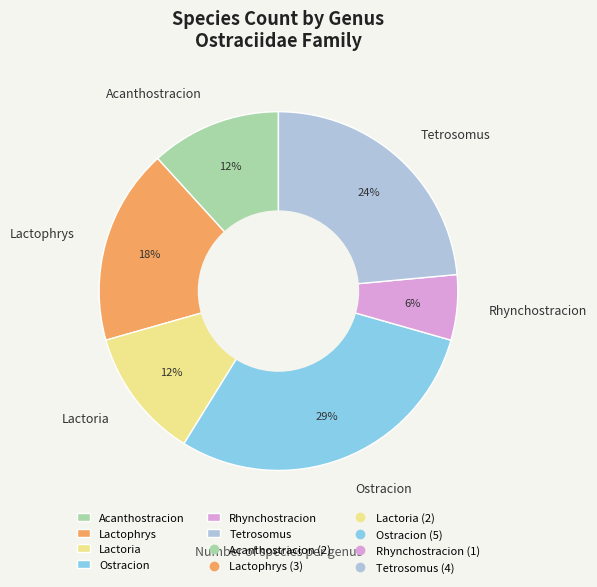

Does Acanthostracion account for over 50% of the chart?

No